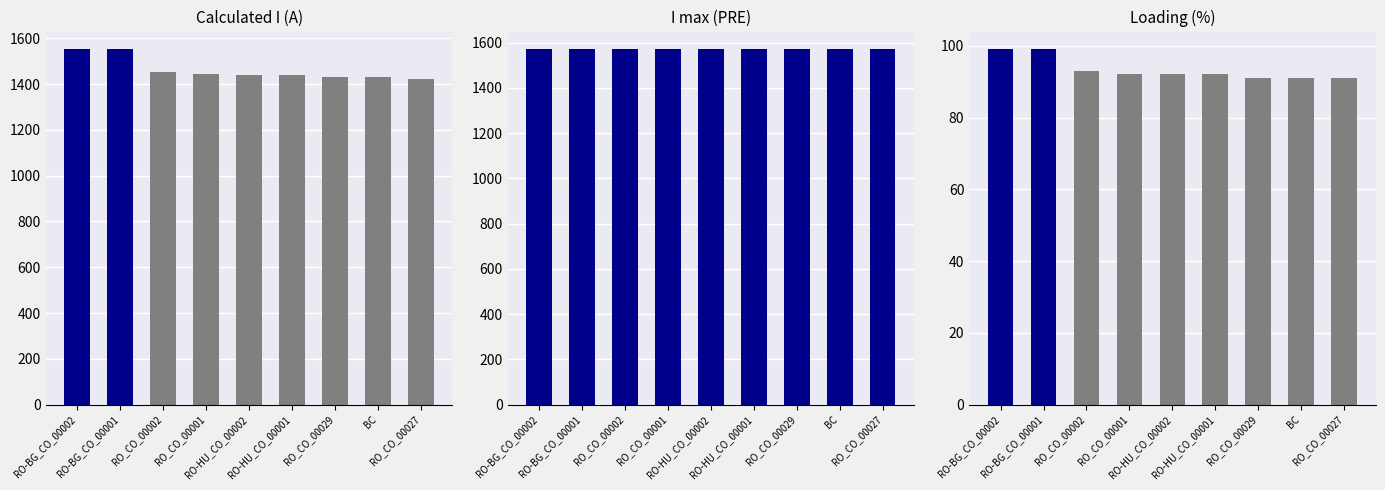

At which category is the sum across all series the highest?

RO-BG_CO_00002